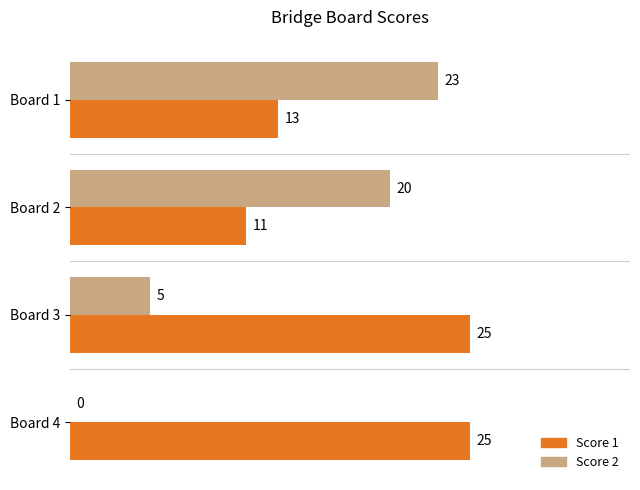

What is the total value across all series at Board 4?

25